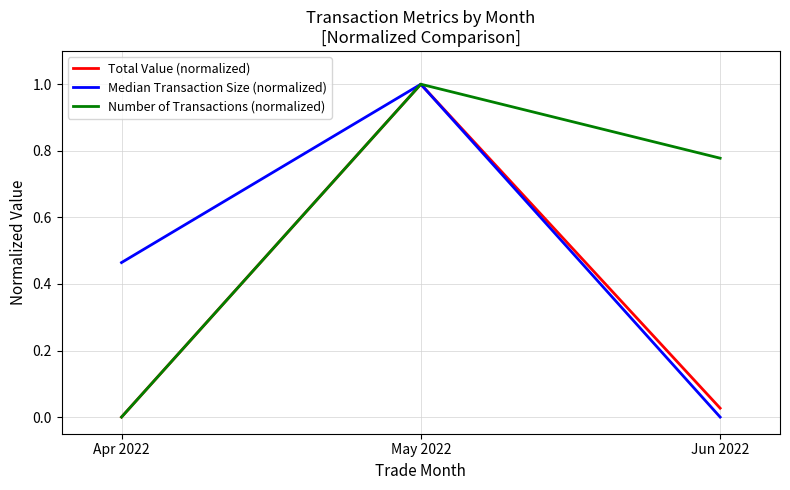

Which category has the highest value across all series?

May 2022